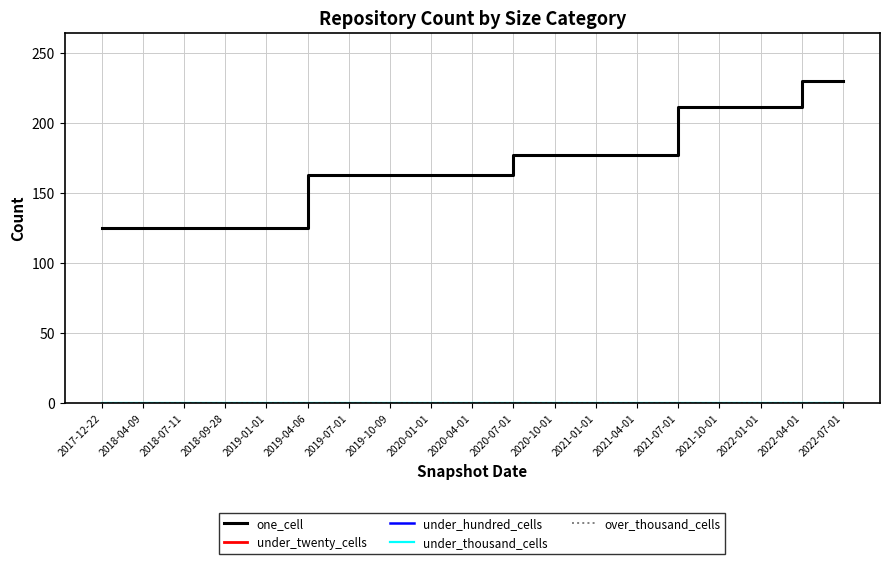

List the series in order of their peak value, lowest first.

under_twenty_cells, under_hundred_cells, under_thousand_cells, over_thousand_cells, one_cell